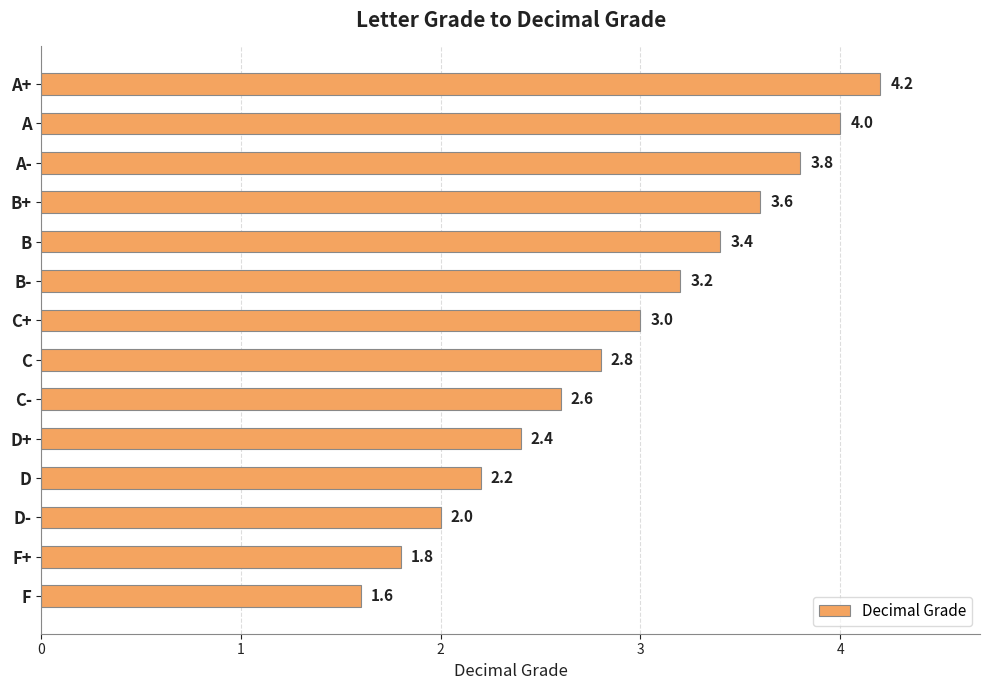

List the labels in order of value, largest first.

A+, A, A-, B+, B, B-, C+, C, C-, D+, D, D-, F+, F